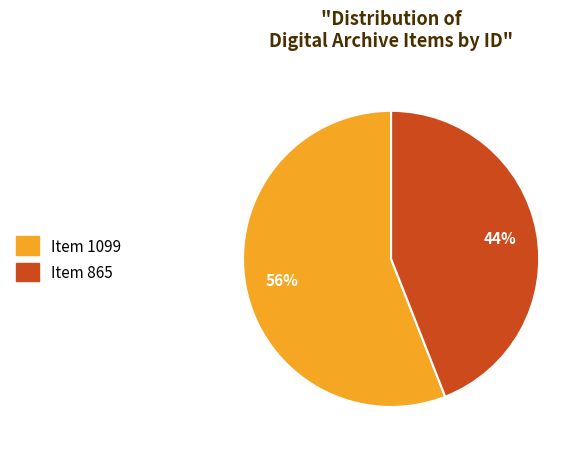

Which has a higher value, Item 1099 or Item 865?

Item 1099